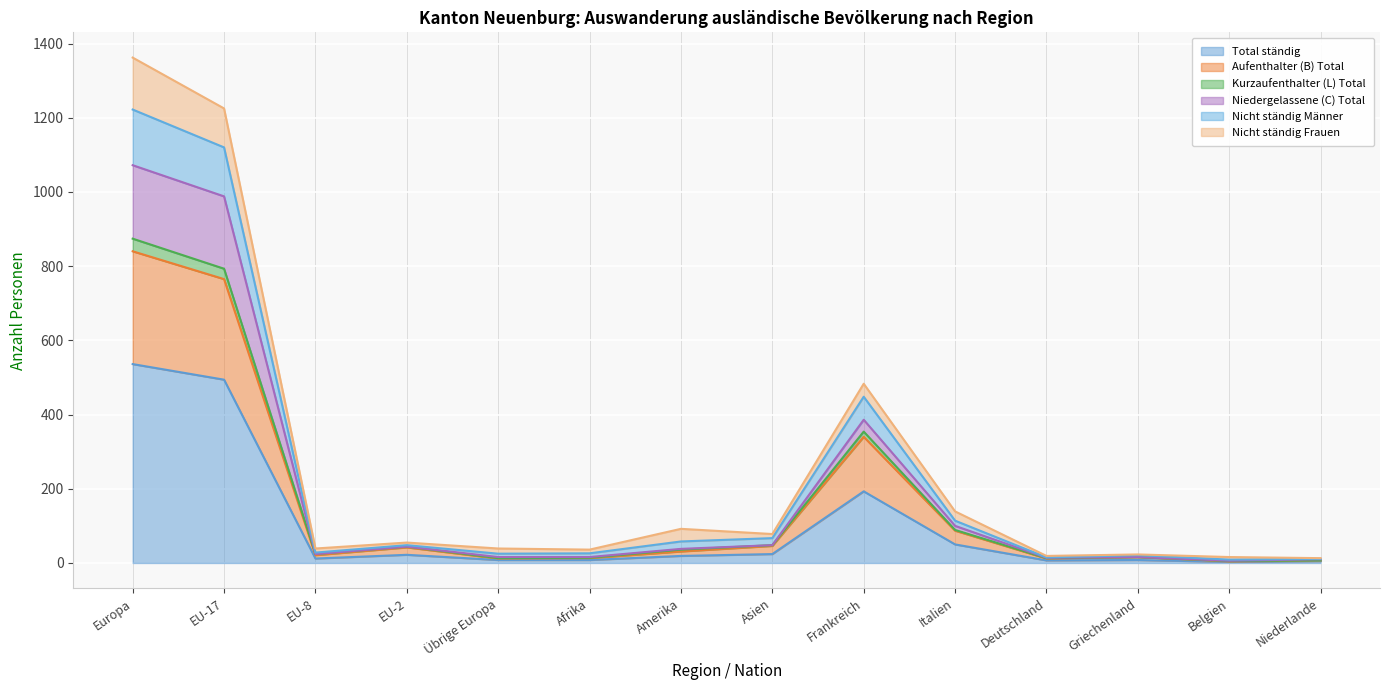

How many values in the Total ständig series exceed 19?

6